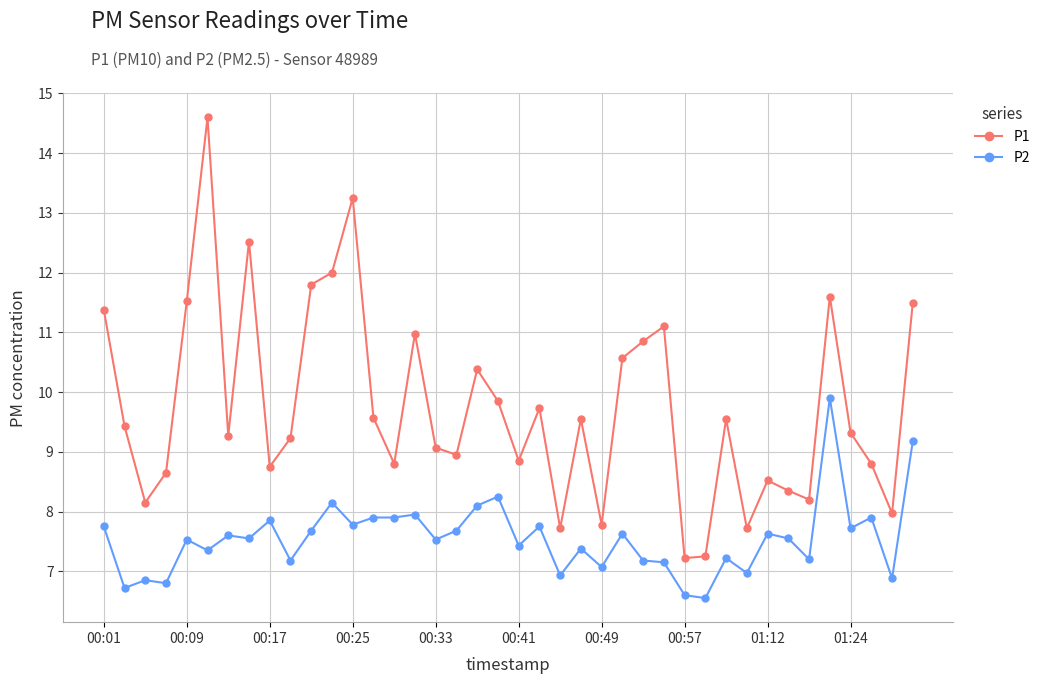

What is the value of the P2 point at the 36th from the left?

9.9